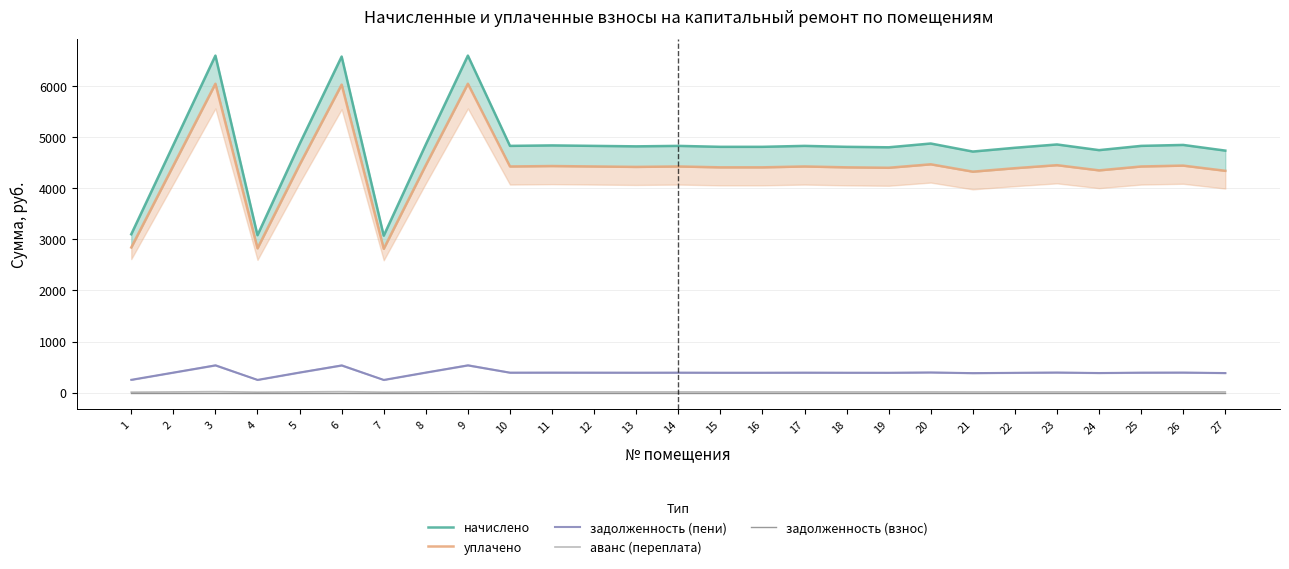

True or false: задолженность (взнос) has more than 0 points higher than both neighbors.

False